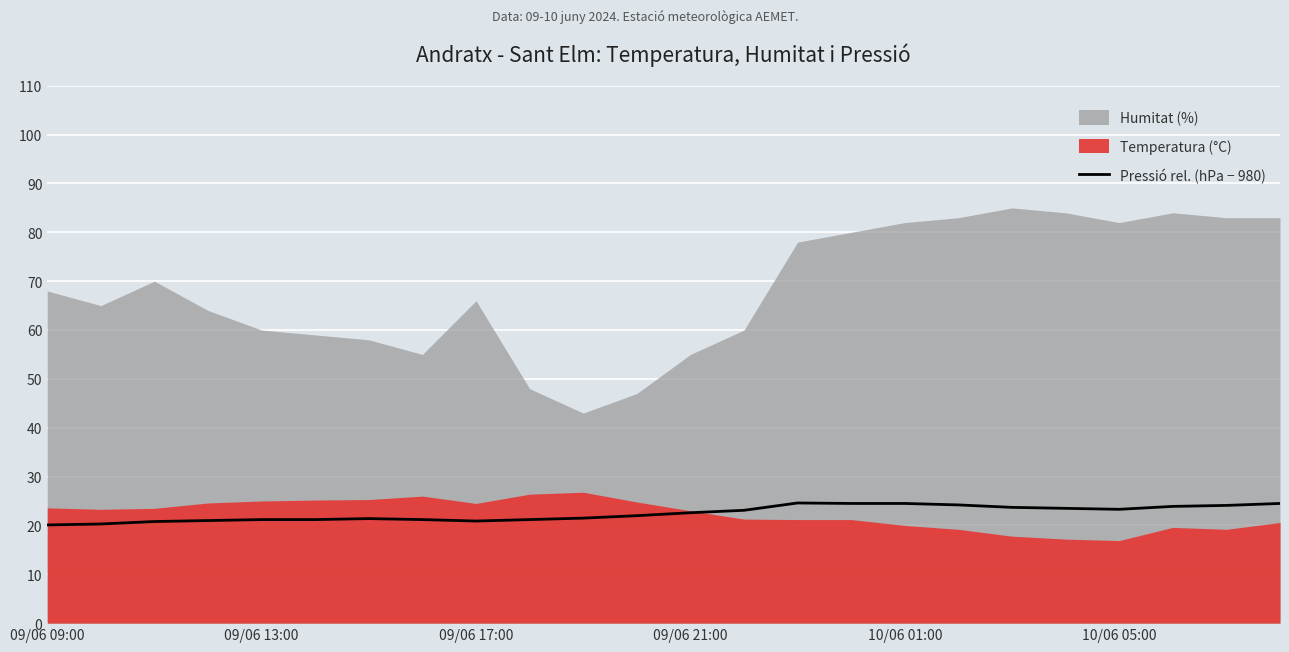

Reading left to right, what are all the values shown in this chart?

20.1	20.3	20.8	21.0	21.2	21.2	21.4	21.2	20.9	21.2	21.5	22.0	22.6	23.1	24.6	24.5	24.5	24.2	23.7	23.5	23.3	23.9	24.1	24.5